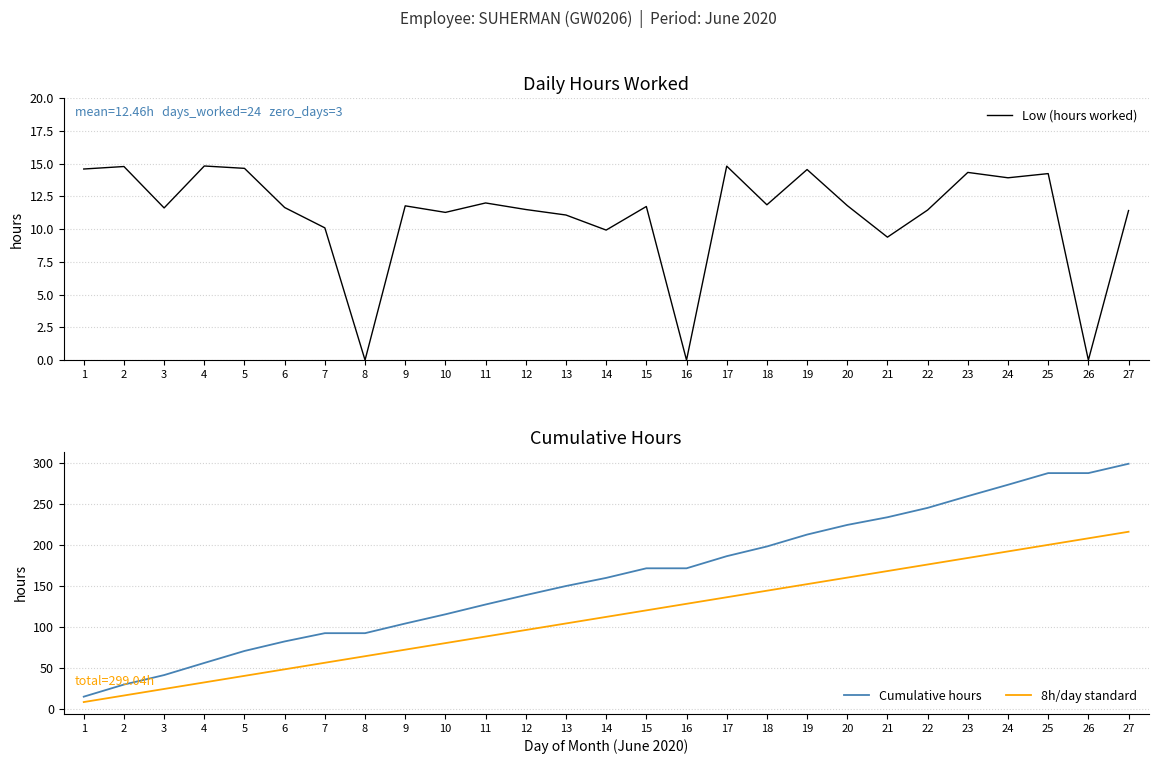

Reading left to right, what are all the values shown in this chart?

Low (hours worked): 14.6	14.8	11.6	14.8	14.6	11.6	10.1	0.0	11.8	11.3	12.0	11.5	11.1	9.9	11.7	0.0	14.8	11.8	14.5	11.8	9.4	11.4	14.3	13.9	14.2	0.0	11.4
Cumulative hours: 14.6	29.4	41.0	55.8	70.4	82.0	92.1	92.1	103.9	115.2	127.2	138.7	149.7	159.6	171.4	171.4	186.2	198.0	212.5	224.3	233.7	245.2	259.5	273.4	287.6	287.6	299.0
8h/day standard: 8.0	16.0	24.0	32.0	40.0	48.0	56.0	64.0	72.0	80.0	88.0	96.0	104.0	112.0	120.0	128.0	136.0	144.0	152.0	160.0	168.0	176.0	184.0	192.0	200.0	208.0	216.0